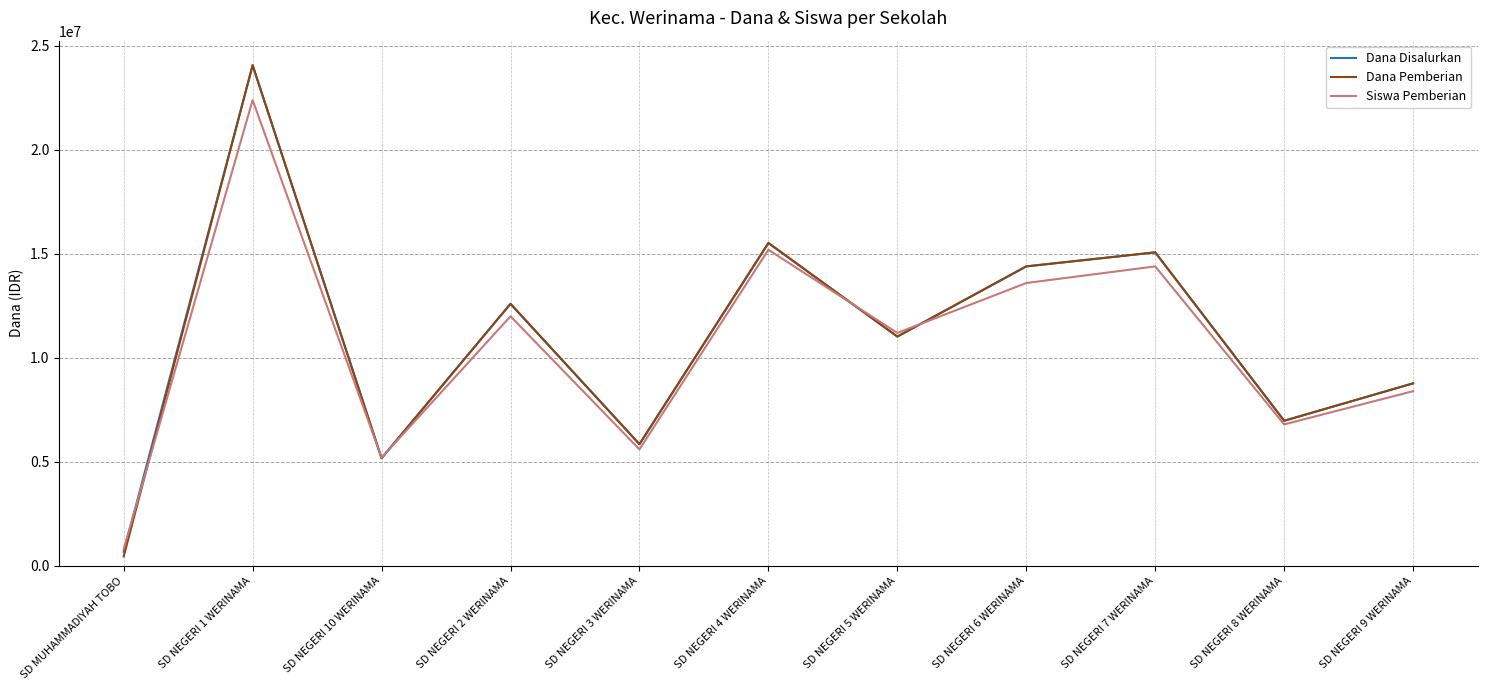

The value of Dana Disalurkan at SD NEGERI 2 WERINAMA is 12600000. True or false?

True